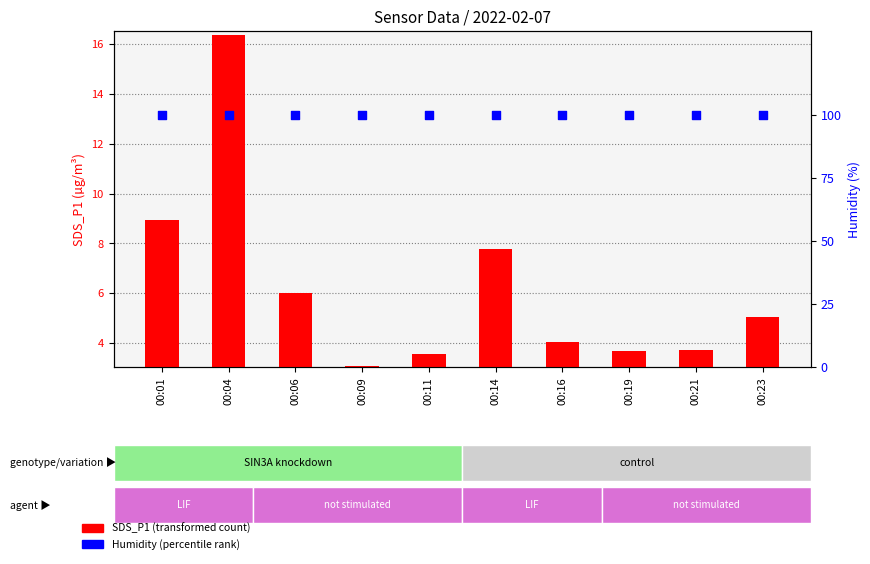

Is the value of Humidity (percentile) at 00:06 greater than the value of SDS_P1 (transformed count) at 00:06?

Yes